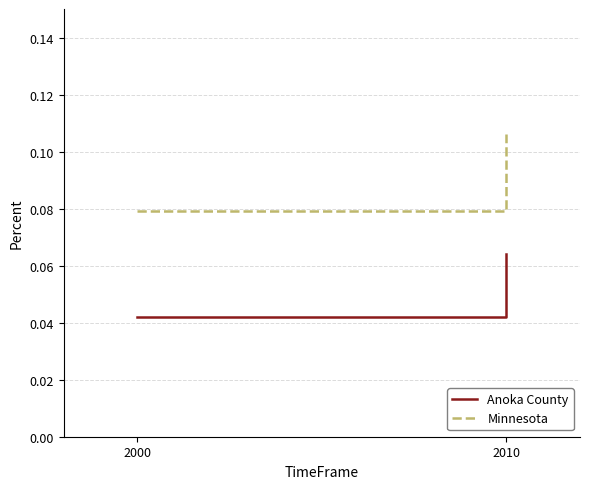

What is the maximum value for Anoka County?

0.1